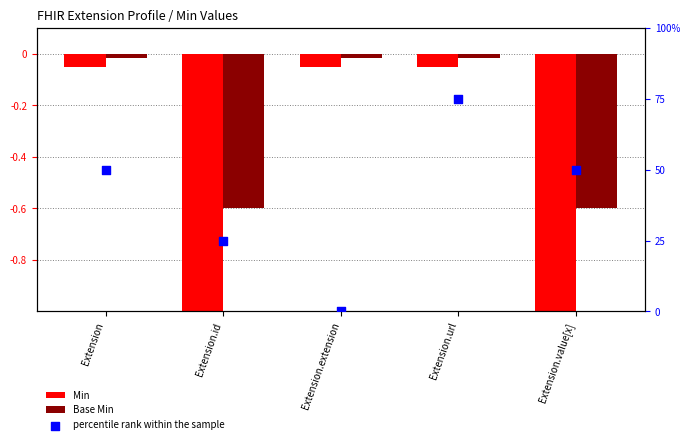

What is the ratio of the value at Extension.value[x] to the value at Extension.url?

0.7